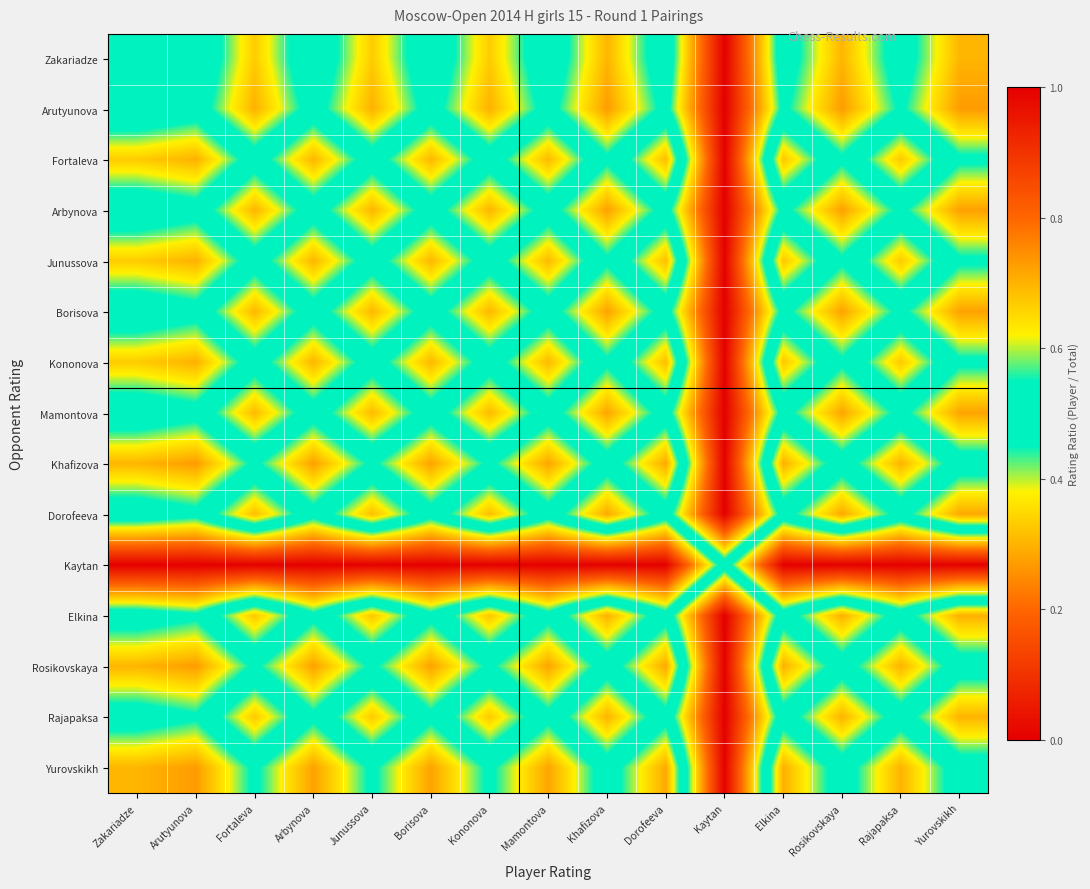

Which category has the highest value across all series?

Kaytan